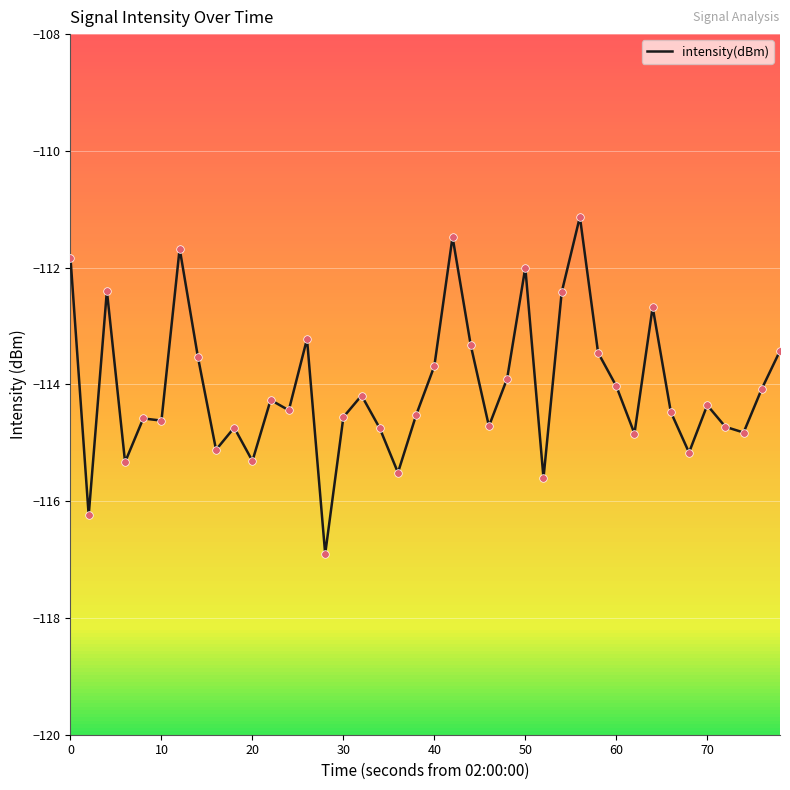

What is the maximum value shown in the chart?

-111.1